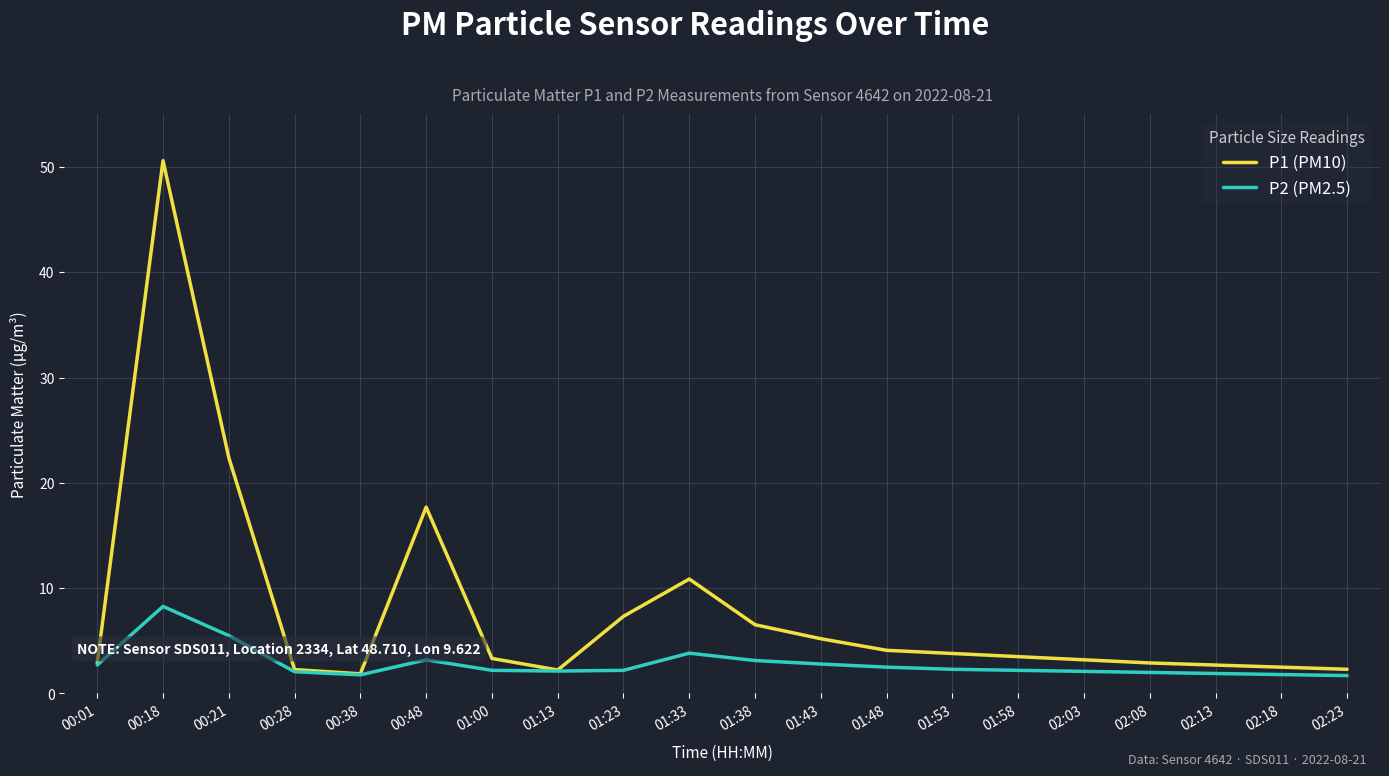

What is the lowest value of the P2 (PM2.5) series?

1.7